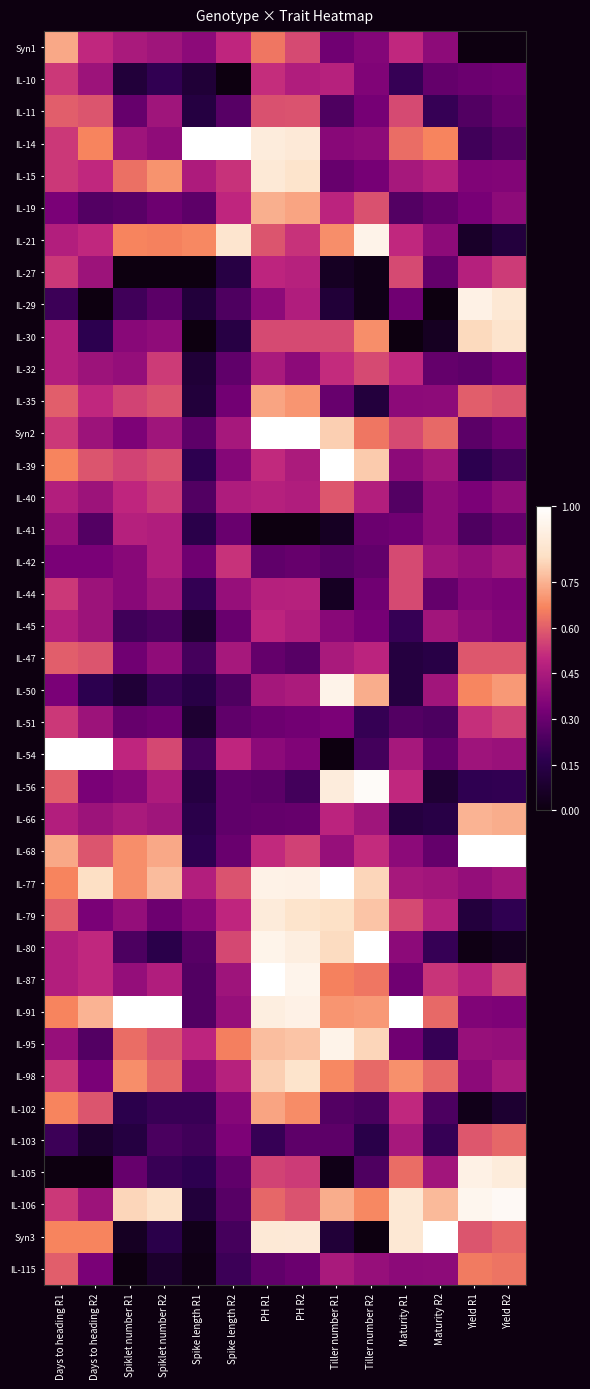

How many categories are shown in the chart?

14